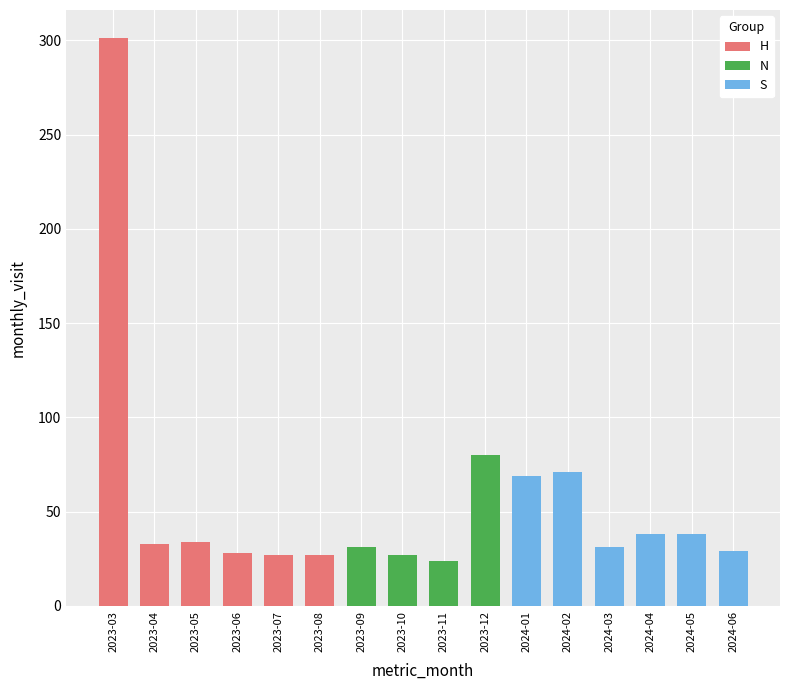

The chart shows a value of 24 at 2023-11. True or false?

True